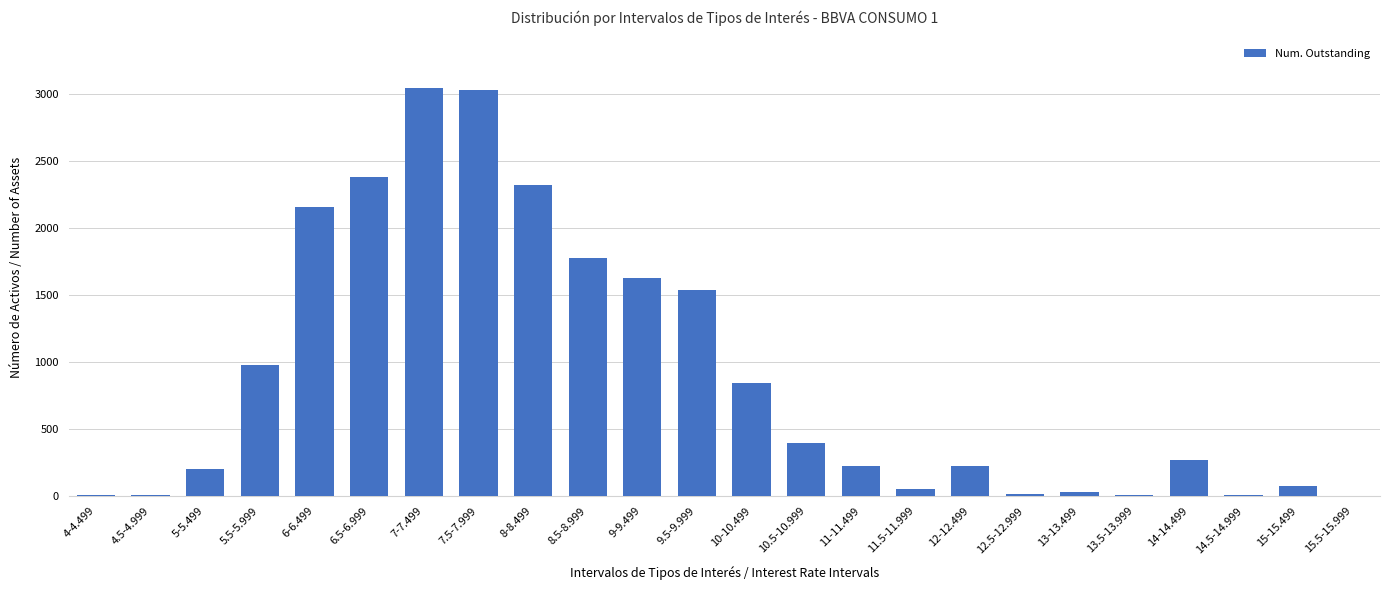

Is it true that the value at 10-10.499 is 841?

True